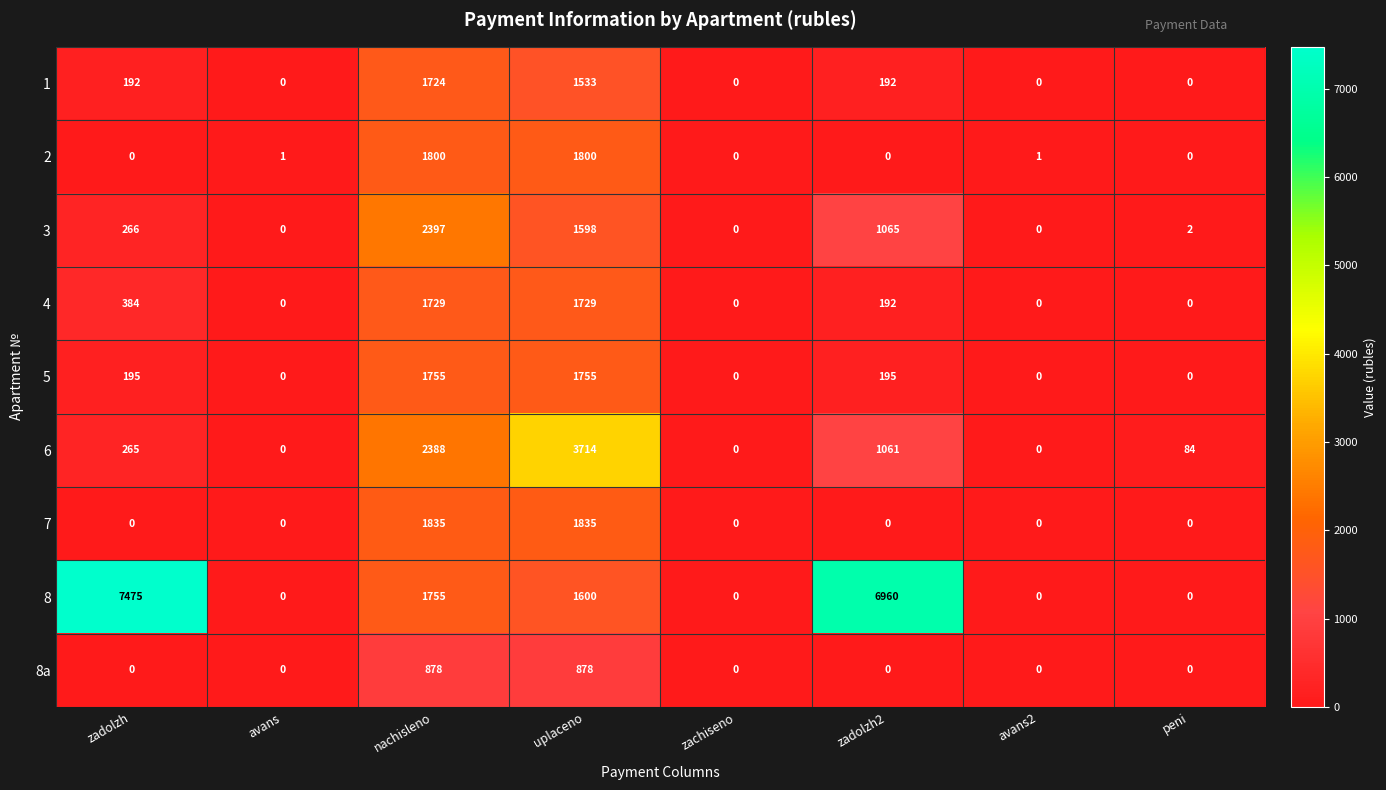

At which category is the sum across all series the highest?

uplaceno